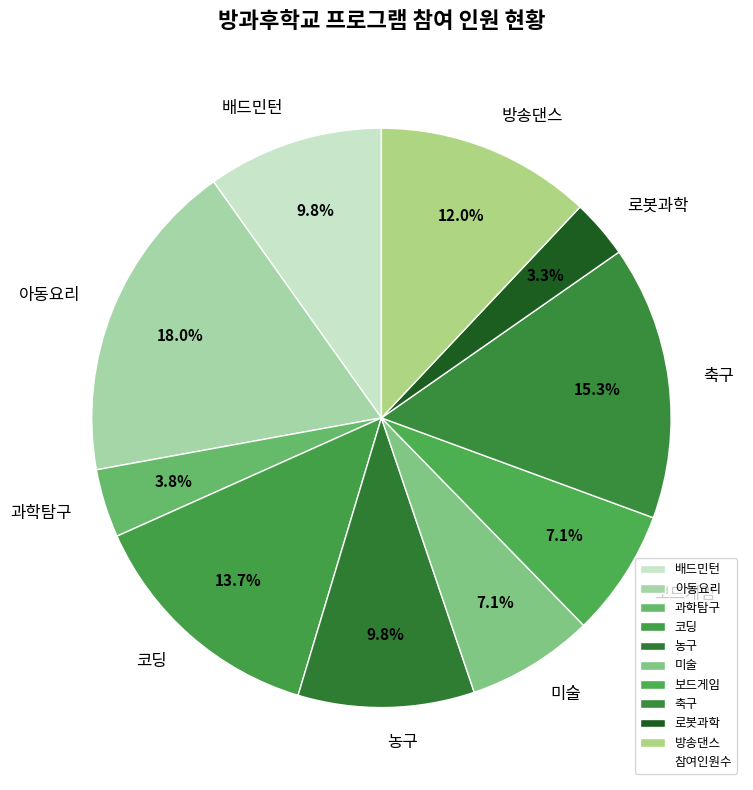

What percentage is NOT represented by 코딩?

86.3%